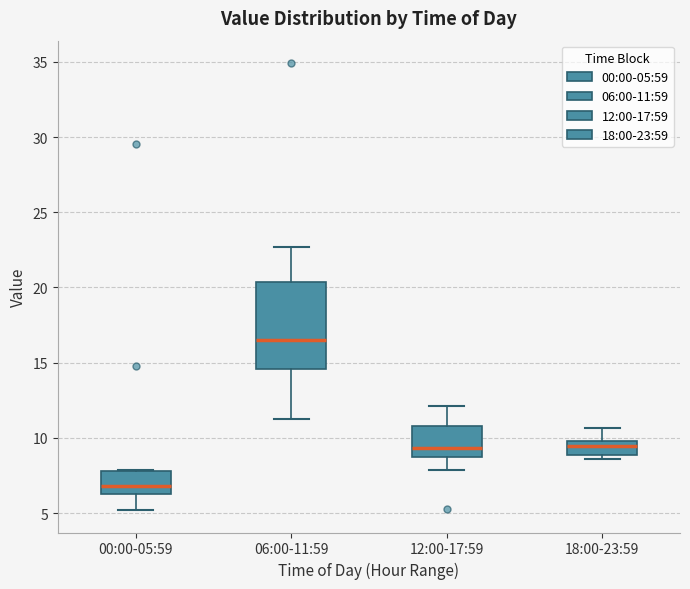

Reading left to right, transcribe this box plot: for each box, give where its median line is, the range the box spans, and where its two whiskers end, as read against the y-axis. The values are not printed on the chart, so give them approximately, as read against the axis.

00:00-05:59: median 7.0, box 6.5 to 8.0, whiskers 5.0 to 8.0
06:00-11:59: median 16.5, box 14.5 to 20.5, whiskers 11.5 to 22.5
12:00-17:59: median 9.5, box 8.5 to 11.0, whiskers 8.0 to 12.0
18:00-23:59: median 9.5, box 9.0 to 10.0, whiskers 8.5 to 10.5